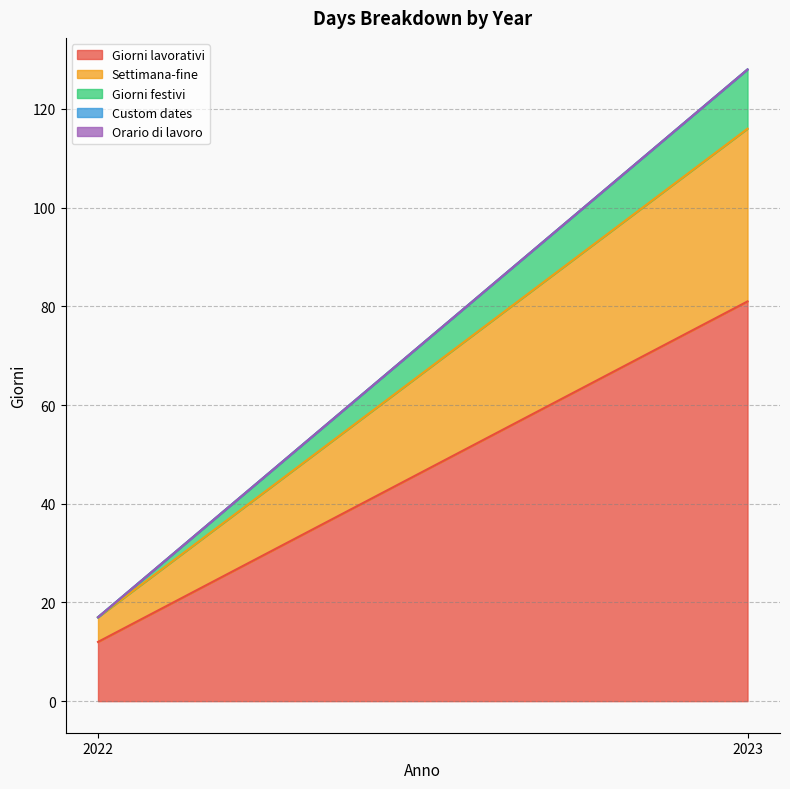

Rank the series by their maximum value, from highest to lowest.

Giorni lavorativi, Settimana-fine, Giorni festivi, Custom dates, Orario di lavoro